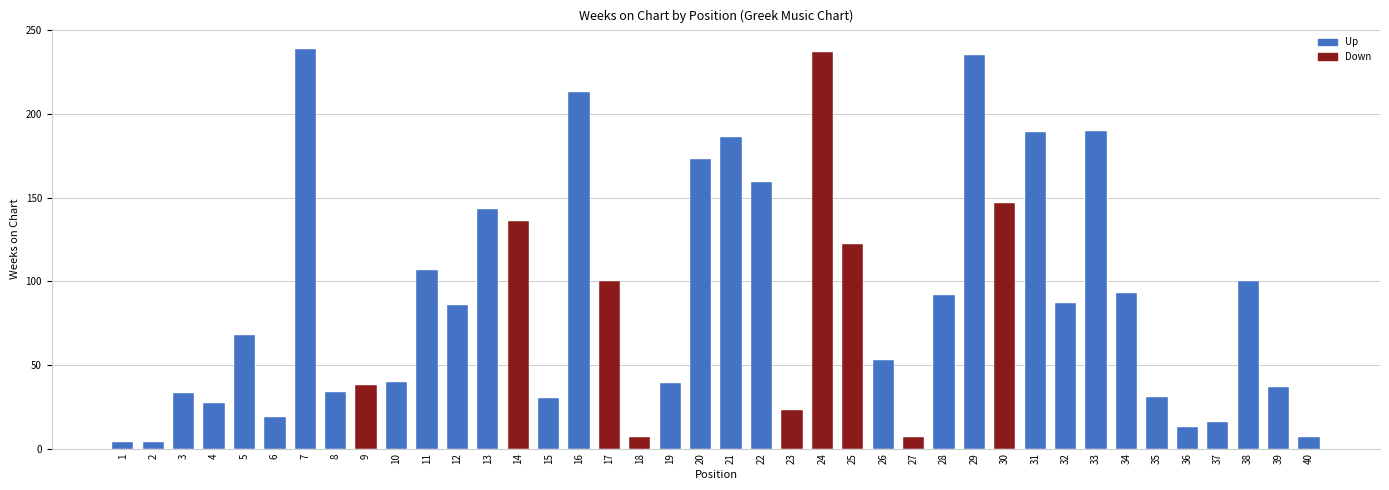

What is the maximum value shown in the chart?

239